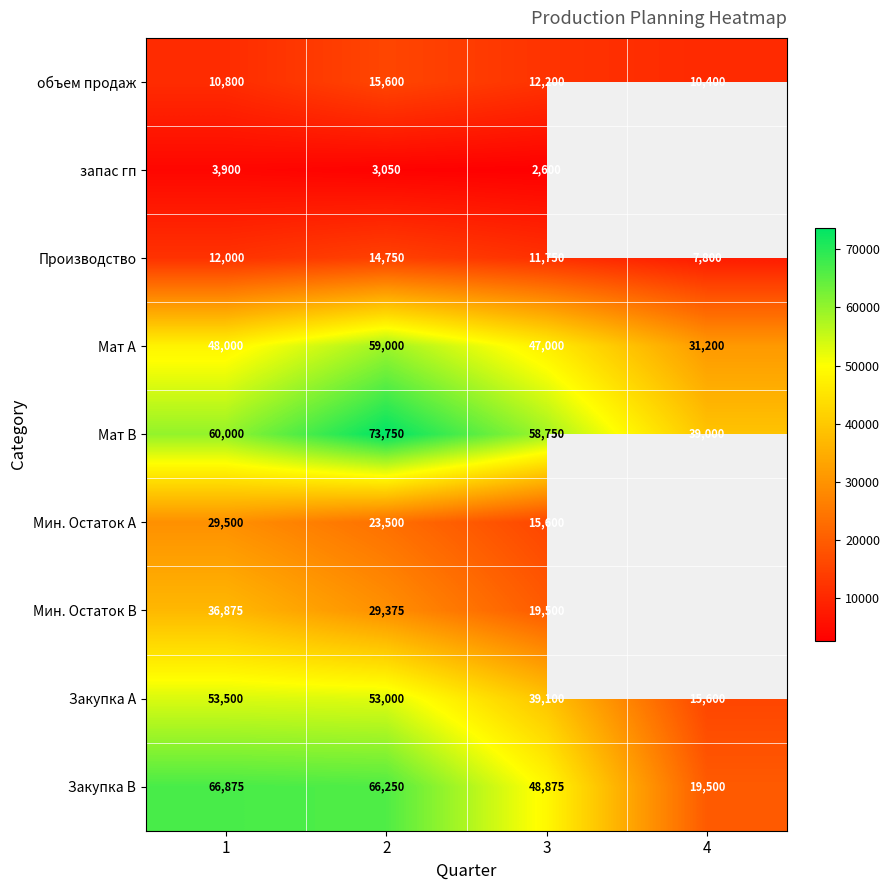

What is the difference between the Производство values at 1 and 2?

2750